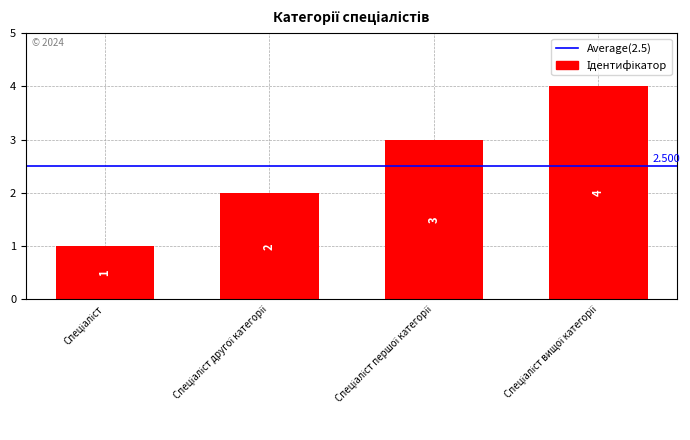

Reading left to right, extract all data points from this chart.

1	2	3	4